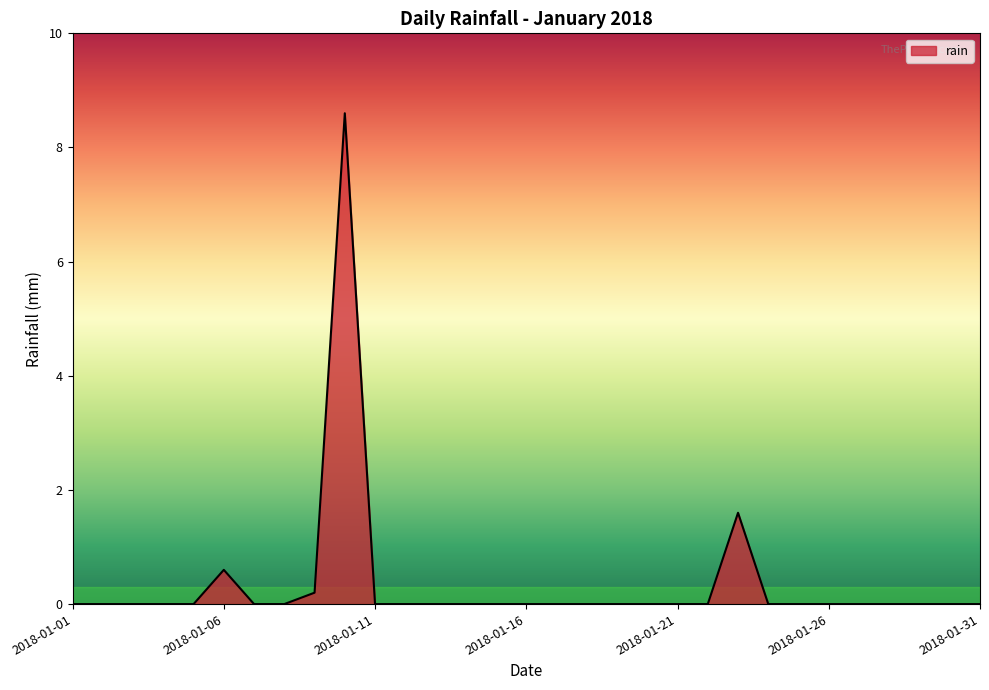

What is the sum of all values?

11.0